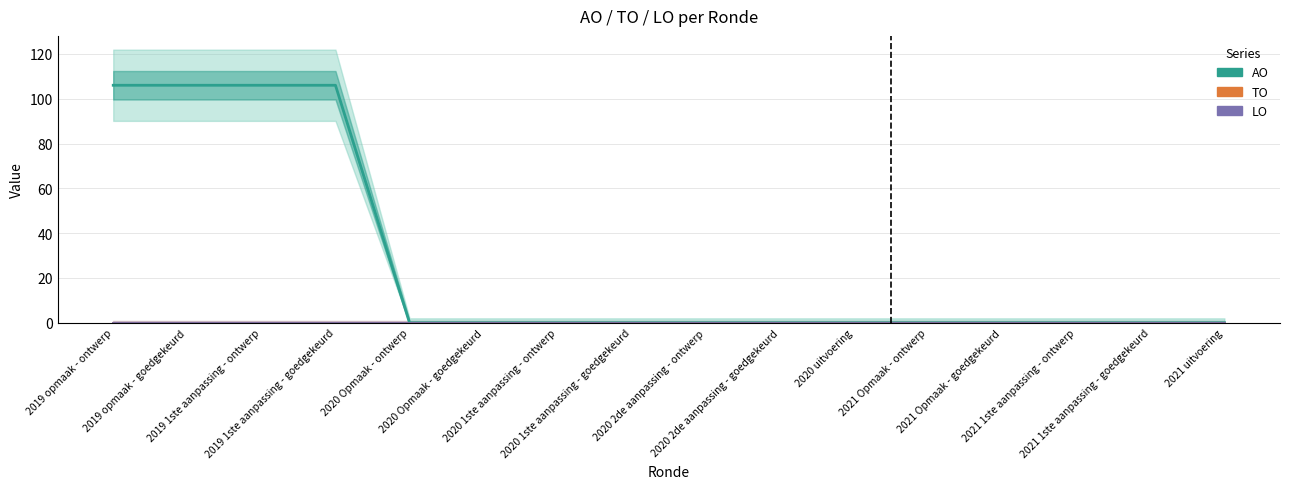

Between 2020 2de aanpassing - ontwerp and 2020 2de aanpassing - goedgekeurd, which series saw the biggest shift?

AO